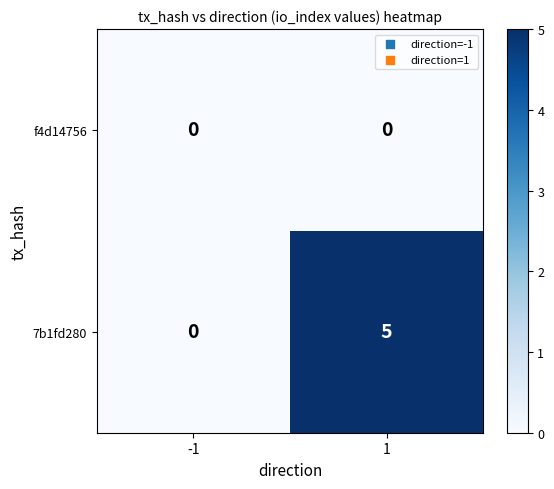

Which series has the largest range (max minus min)?

7b1fd280